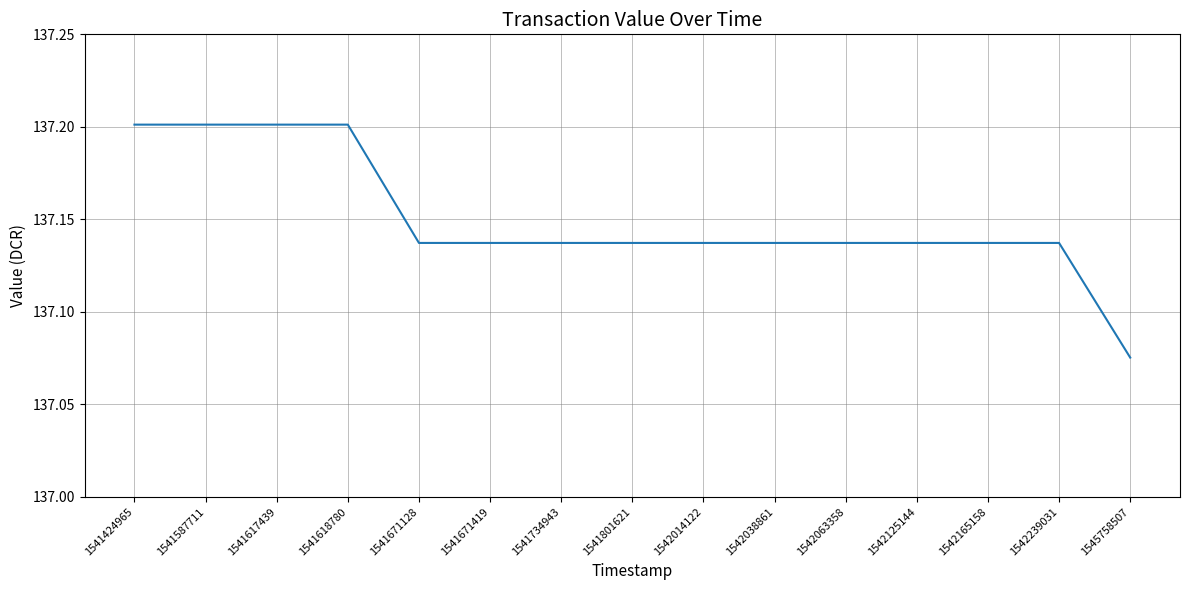

How many distinct data groups are displayed?

1